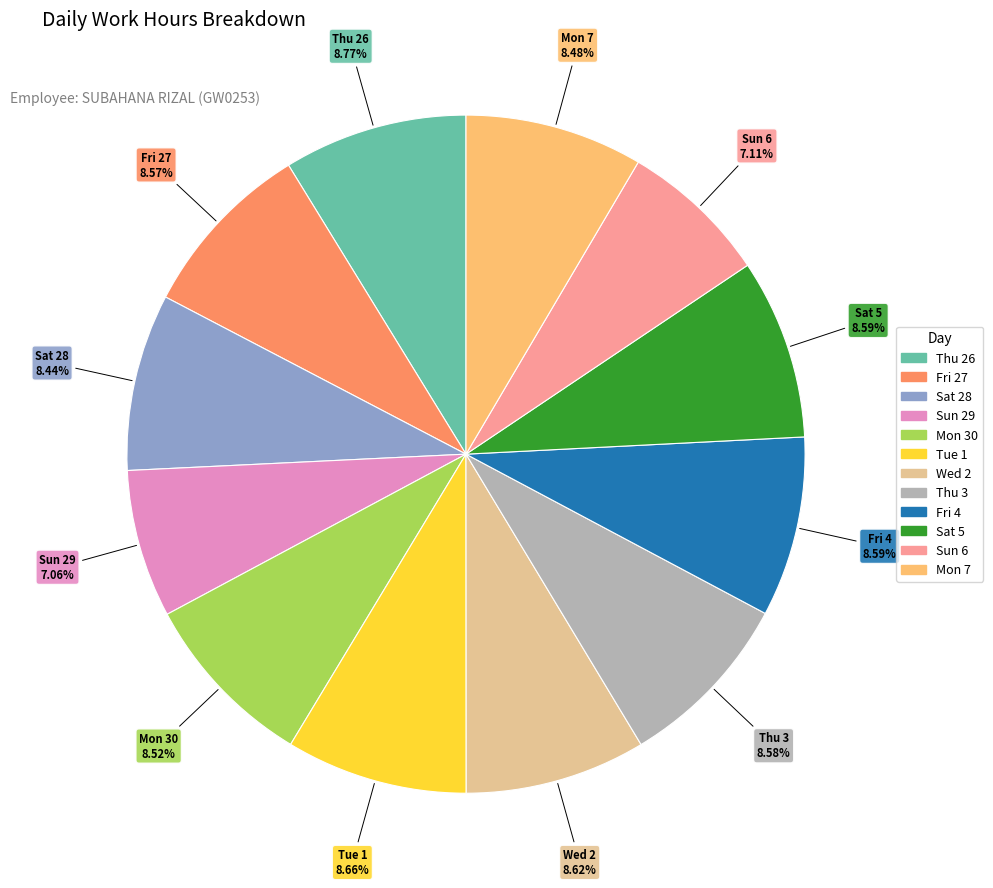

Is it true that Wed 2 is 1% of the pie?

False